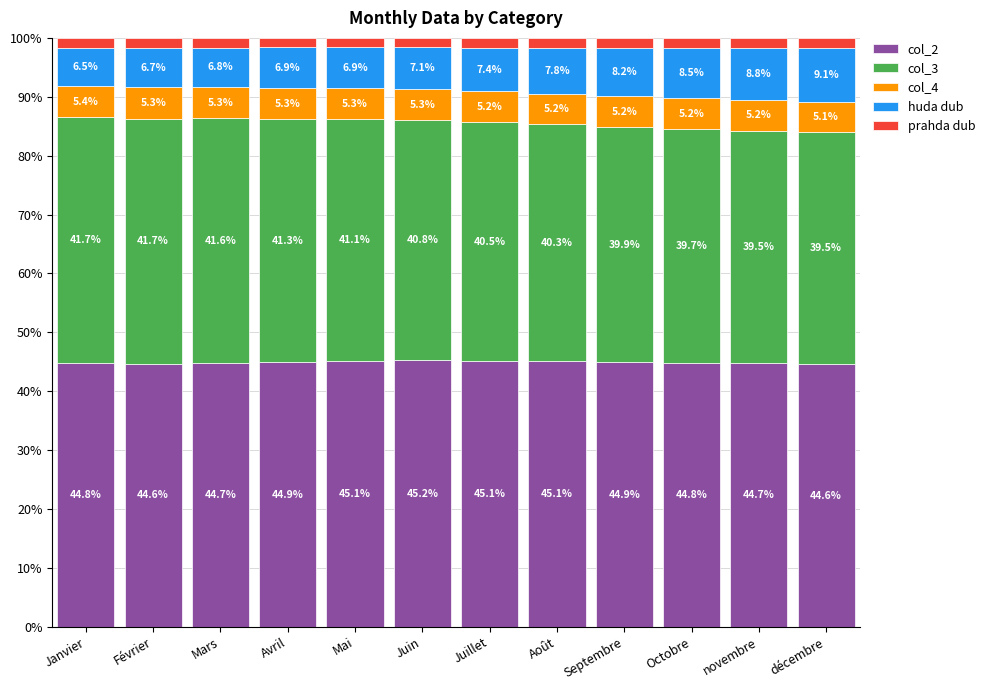

What is the maximum value for col_2?

45.2